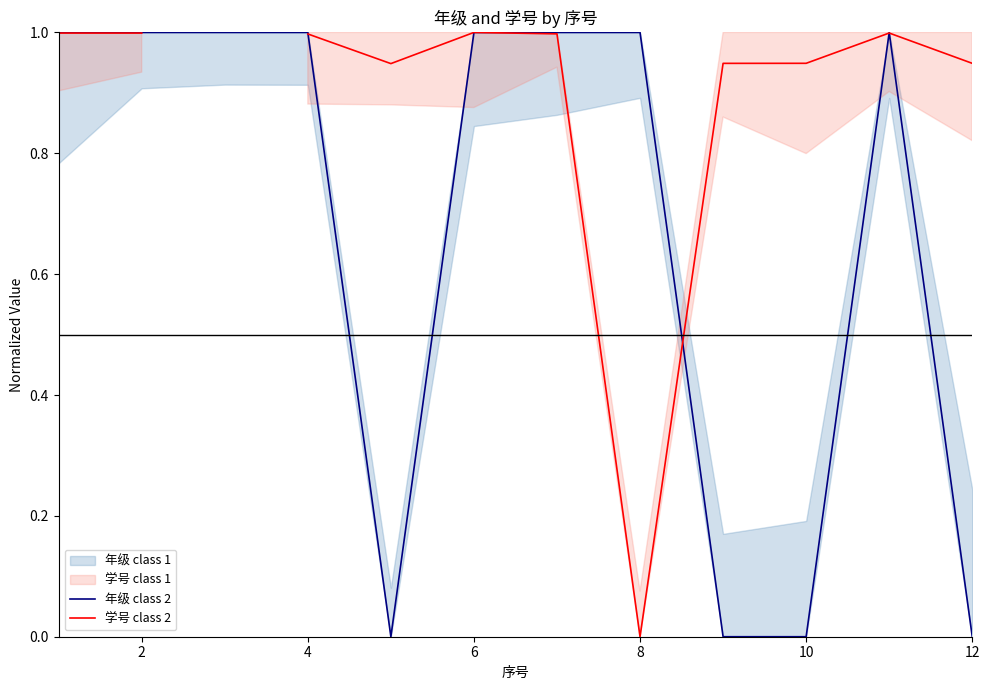

True or false: 学号 class 2 and 年级 class 2 intersect in this chart.

True